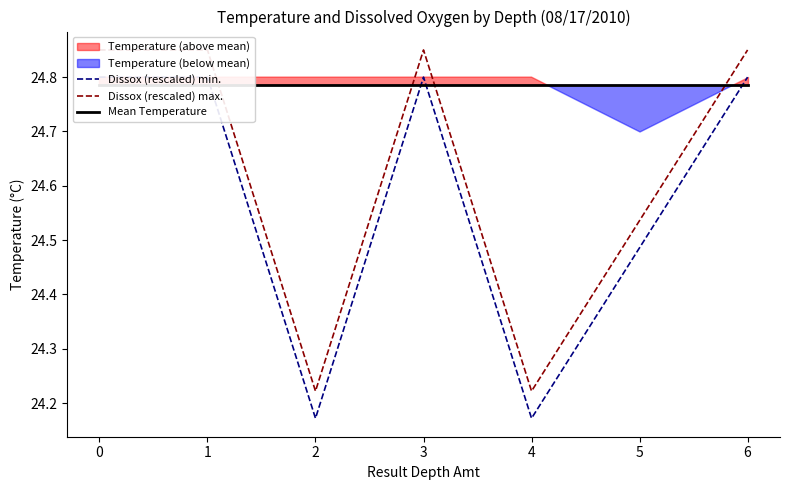

Does the chart display data point markers on the line(s)?

No